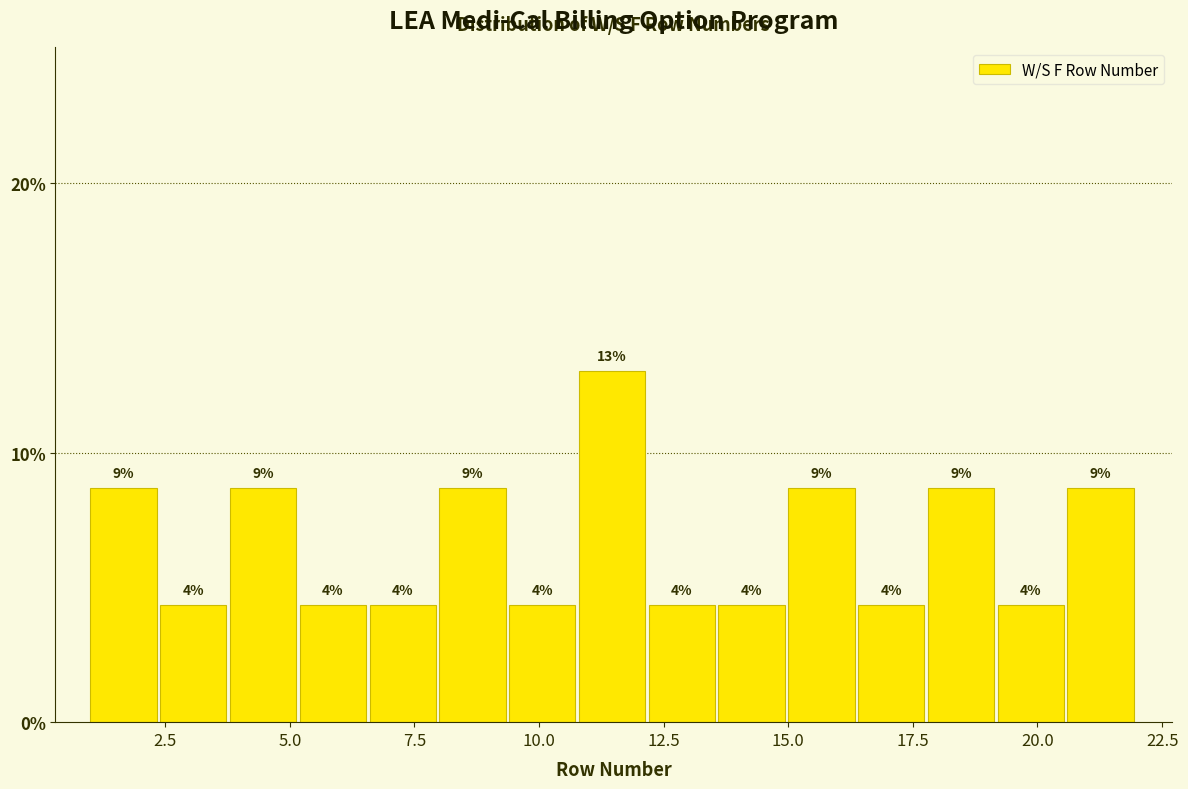

Around what value on the x-axis is the tallest bar? Give the approximate position of its centre, as read against the axis.

11.5